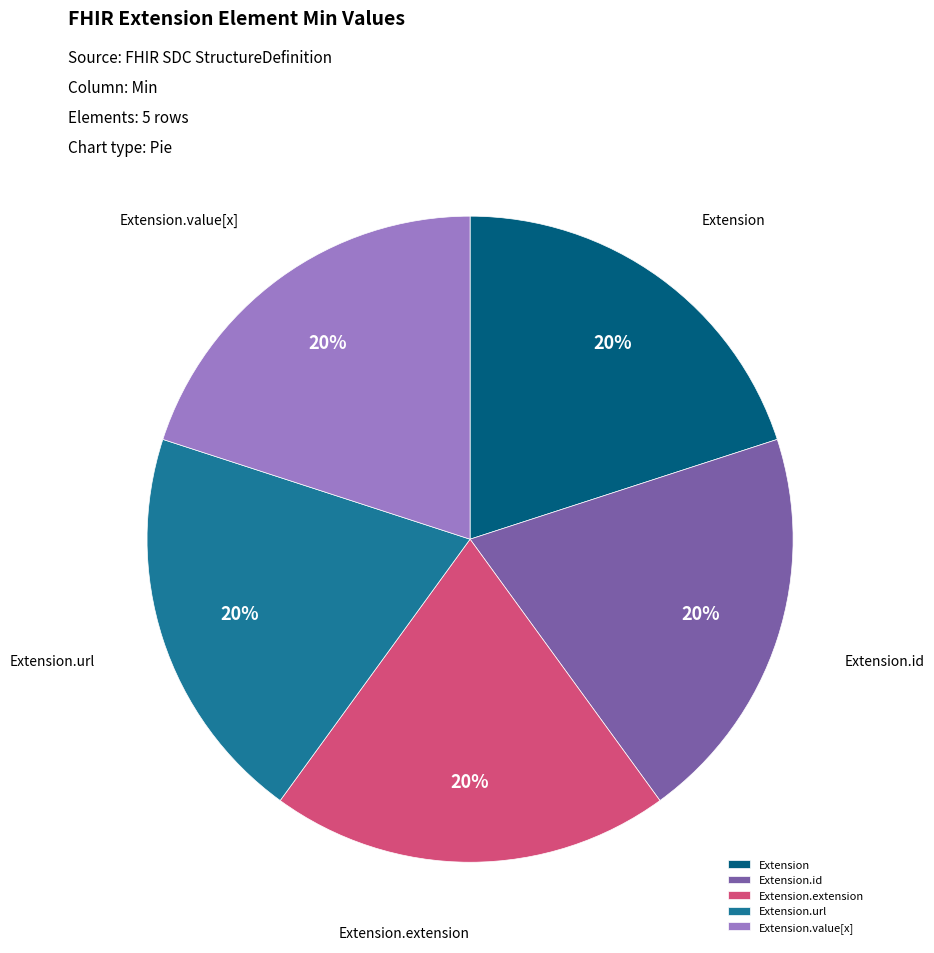

To the nearest percent, what is the difference between the largest and smallest slice percentages?

0%